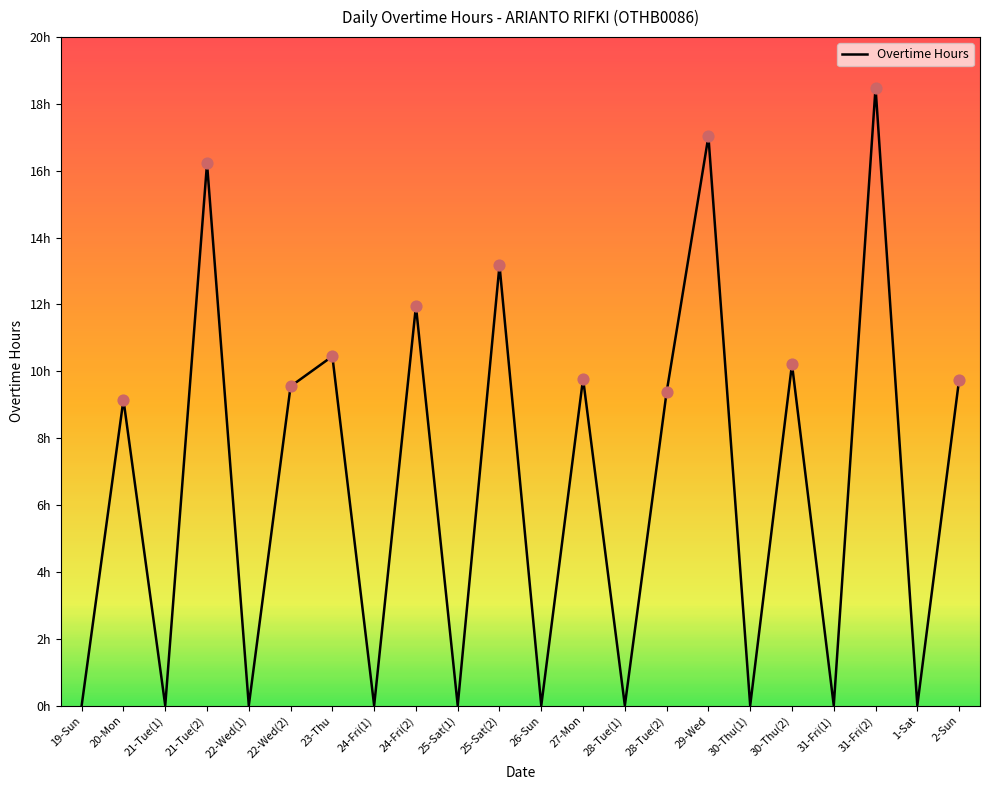

Does the chart have visible grid lines?

No